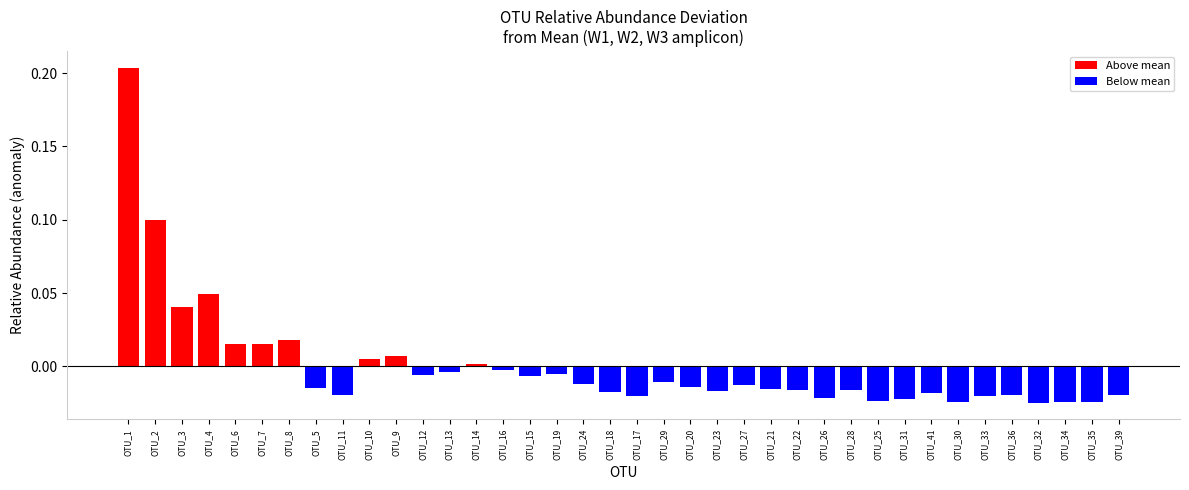

Which category has the highest value across all series?

OTU_1